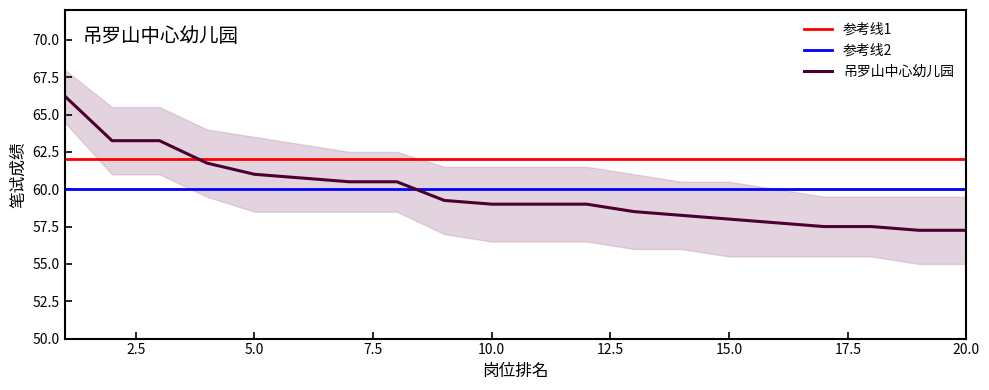

True or false: 吊罗山中心幼儿园 and 参考线1 intersect in this chart.

True